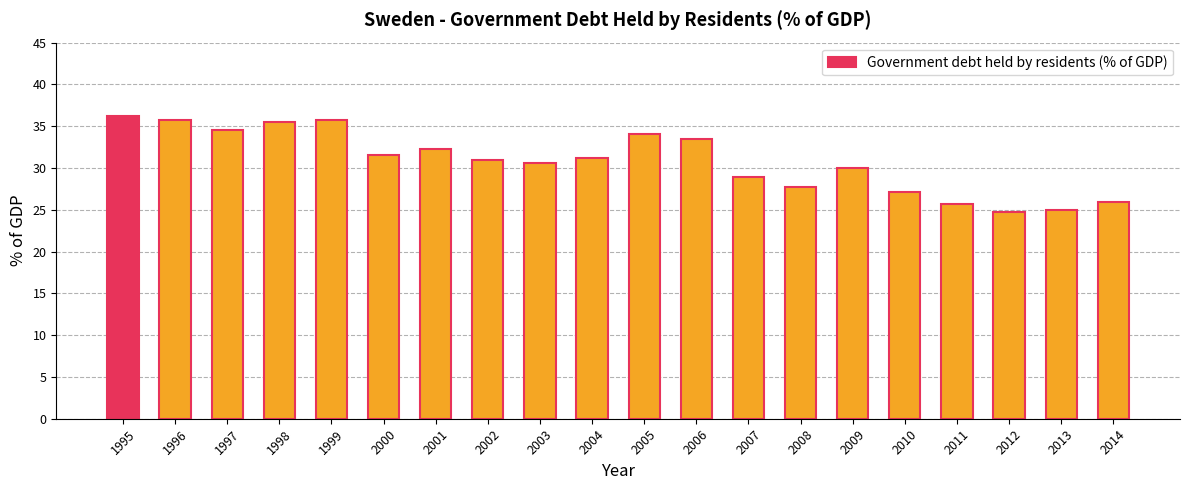

What is the sum of all values?

617.2